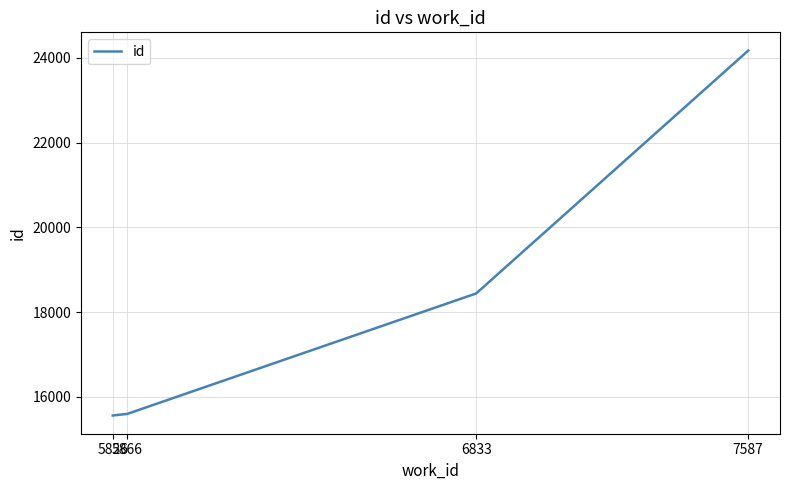

Read the value at 5826, to the nearest 10.

15560